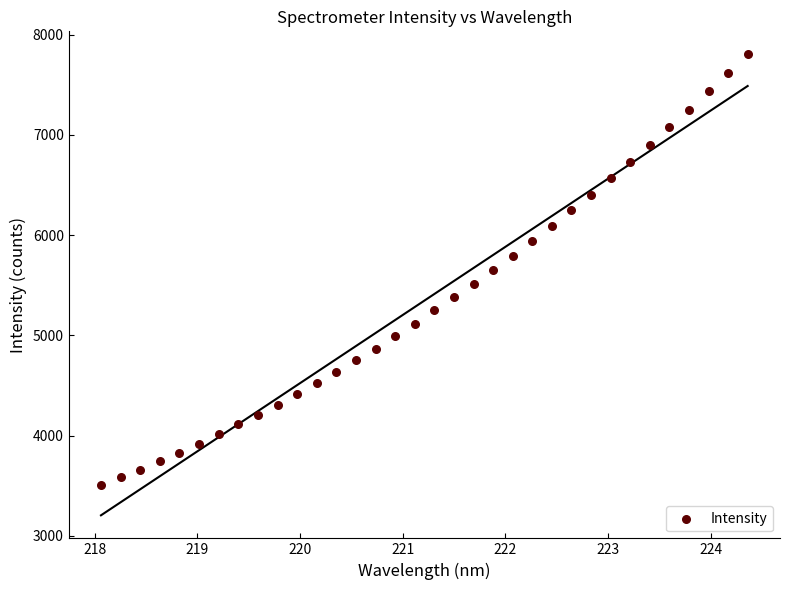

What is the range of Y values (max minus min)?

4301.6